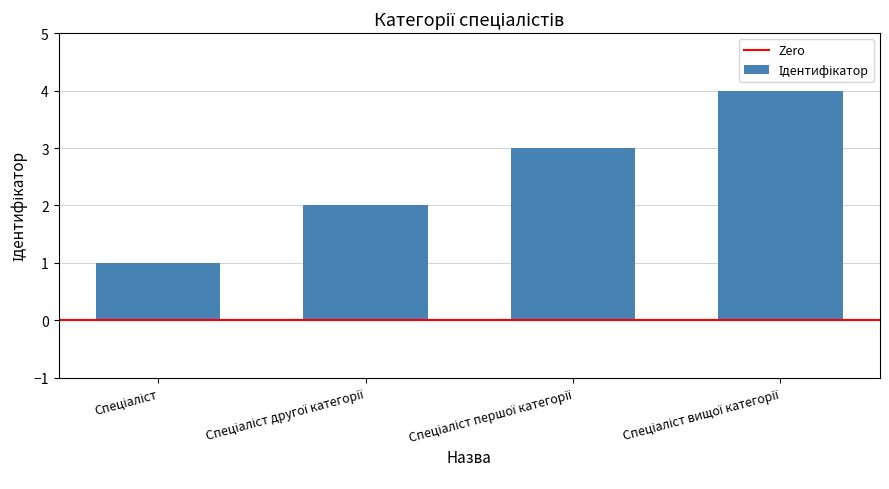

What is the sum of all values?

10